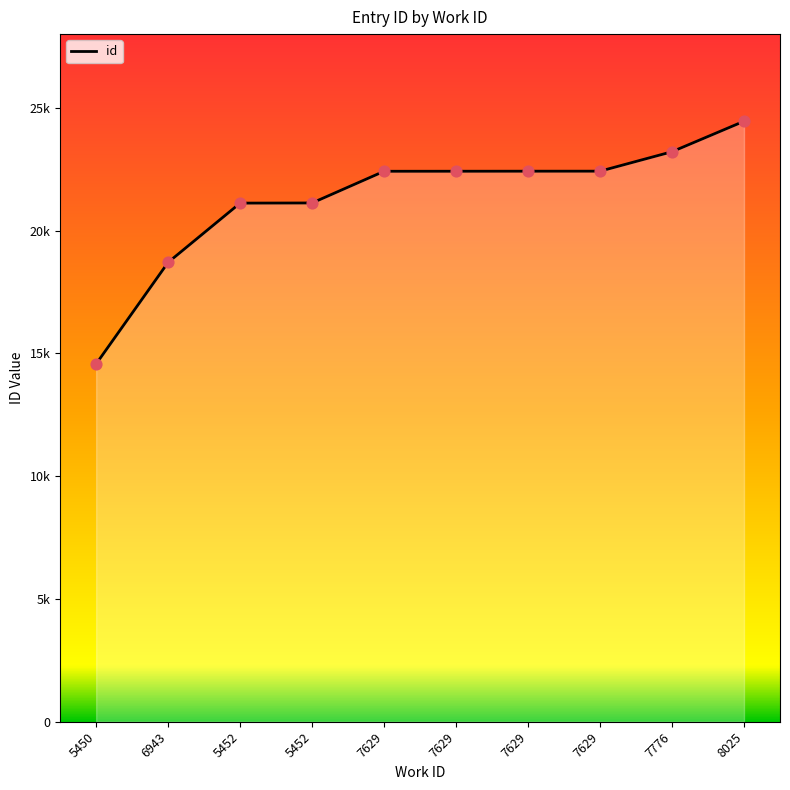

What is the change in value from 6943 to 7629?

+3711